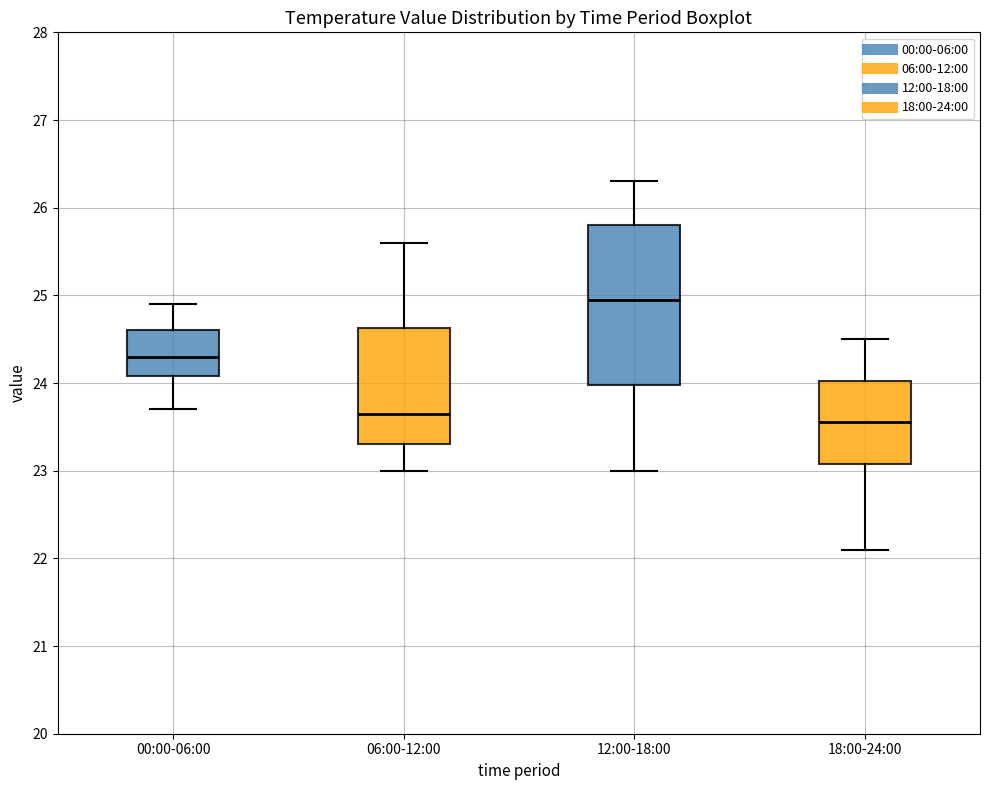

Where is the upper edge of the box for 12:00-18:00 on the y-axis? The values are not printed on the chart, so give them approximately, as read against the axis.

25.8